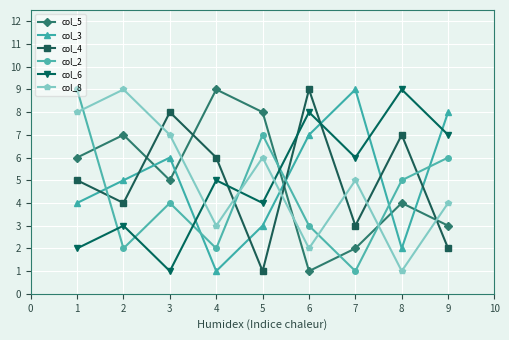

True or false: col_8 has a value of 6 at 5.

True